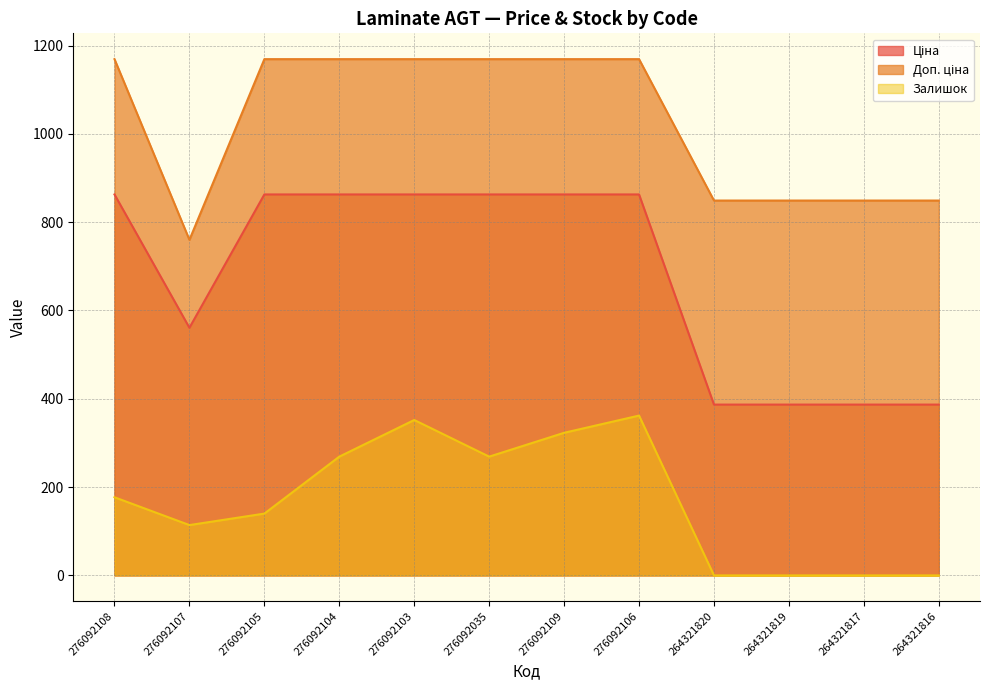

True or false: Доп. ціна and Залишок cross at least once.

False